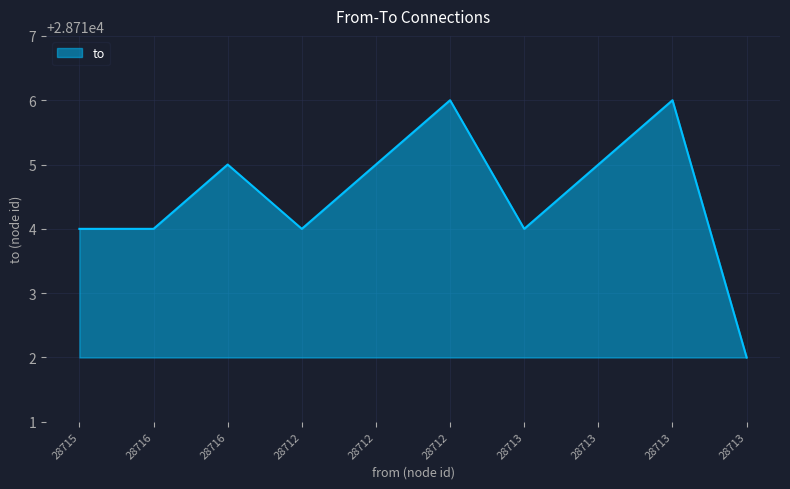

Rank the categories by value from highest to lowest.

28712, 28713, 28716, 28712, 28713, 28715, 28716, 28712, 28713, 28713